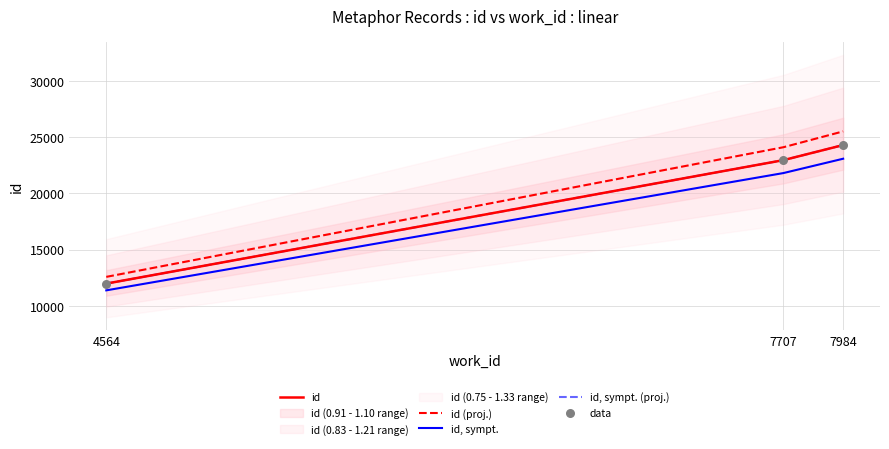

At which category is the sum across all series the highest?

7984